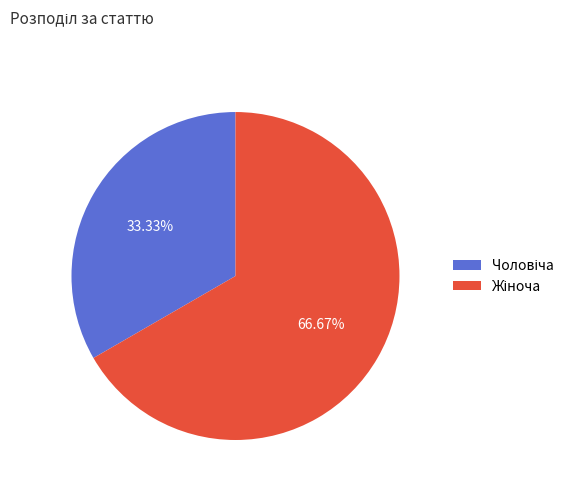

Rank the categories by value from highest to lowest.

Жіноча, Чоловіча